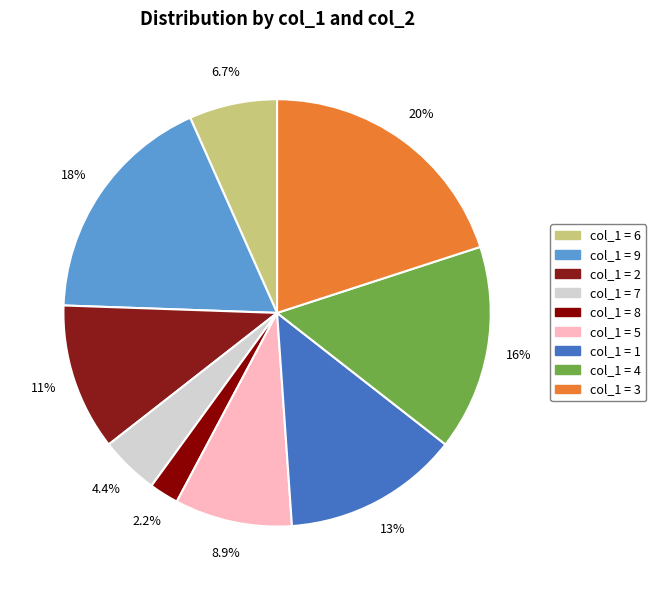

How many slices are in this pie chart?

9